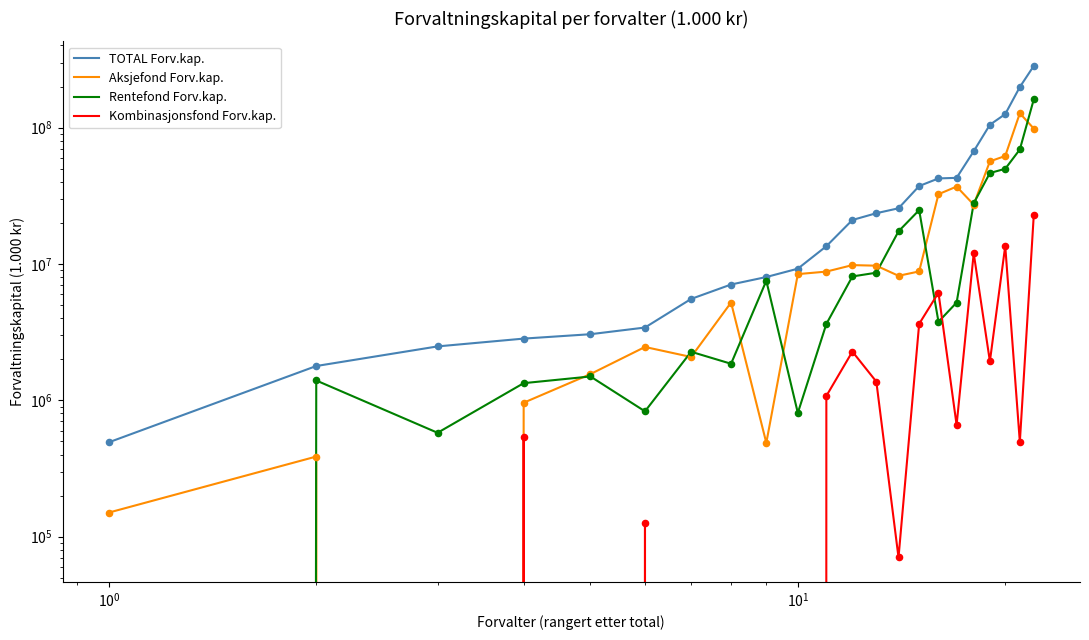

Which series has the largest total across all categories?

TOTAL Forv.kap.